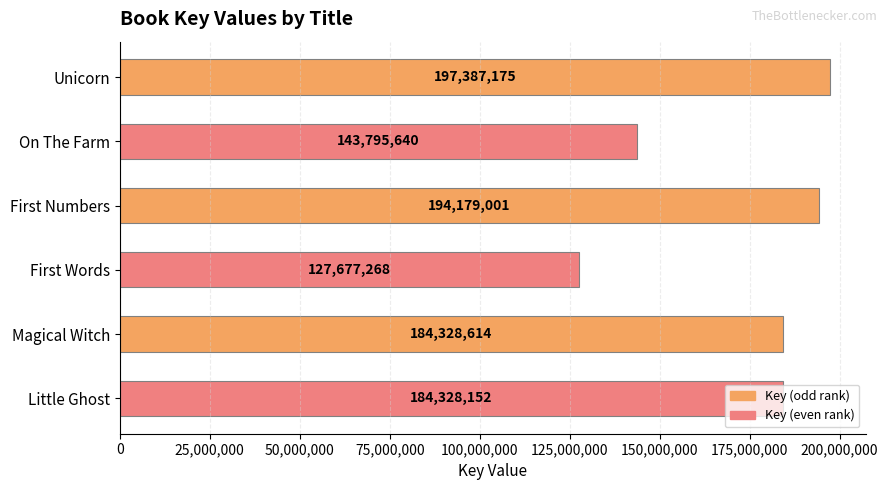

Rank the categories by value from lowest to highest.

First Words, On The Farm, Little Ghost, Magical Witch, First Numbers, Unicorn